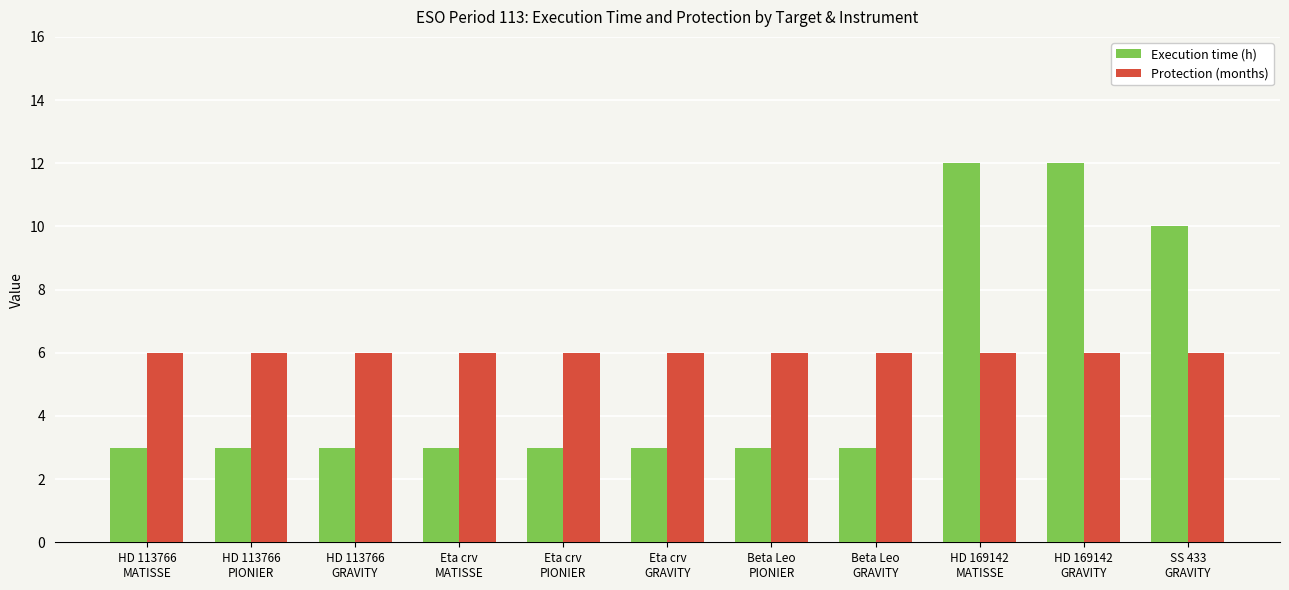

What is the difference between the highest and lowest values at Eta crv
MATISSE?

3